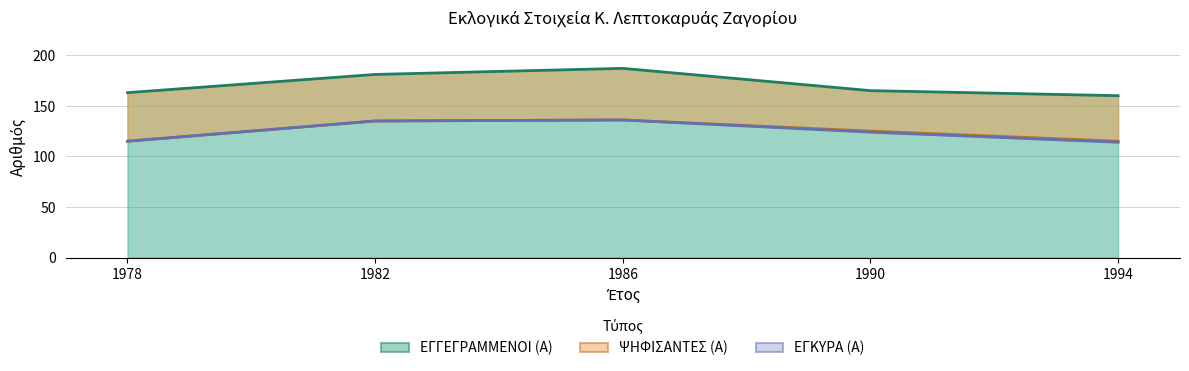

The value of ΕΓΚΥΡΑ (Α) at 1982 is 239. True or false?

False